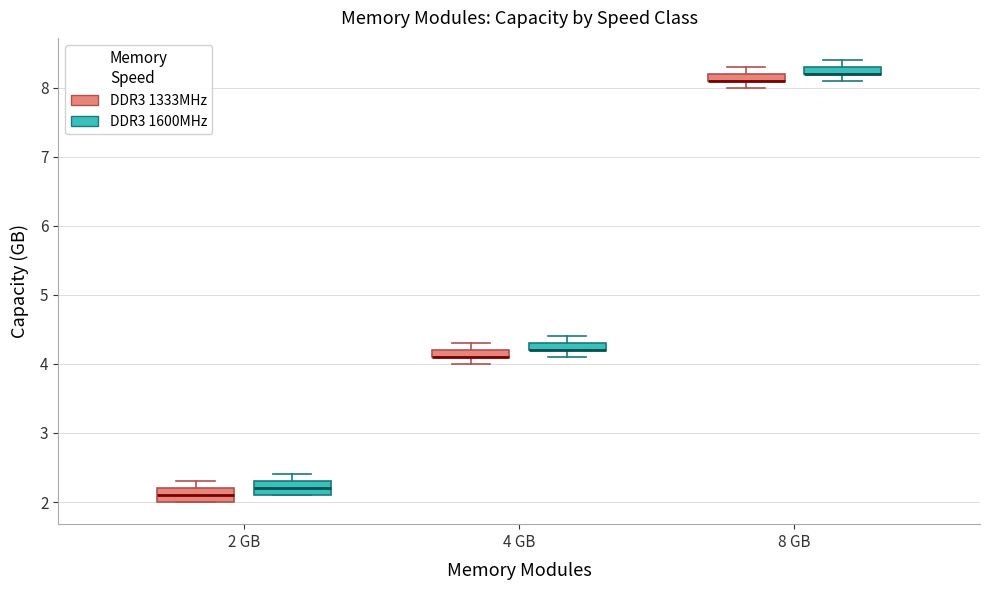

Where is the lower edge of the box for 2 GB (DDR3 1333MHz) on the y-axis? The values are not printed on the chart, so give them approximately, as read against the axis.

2.0